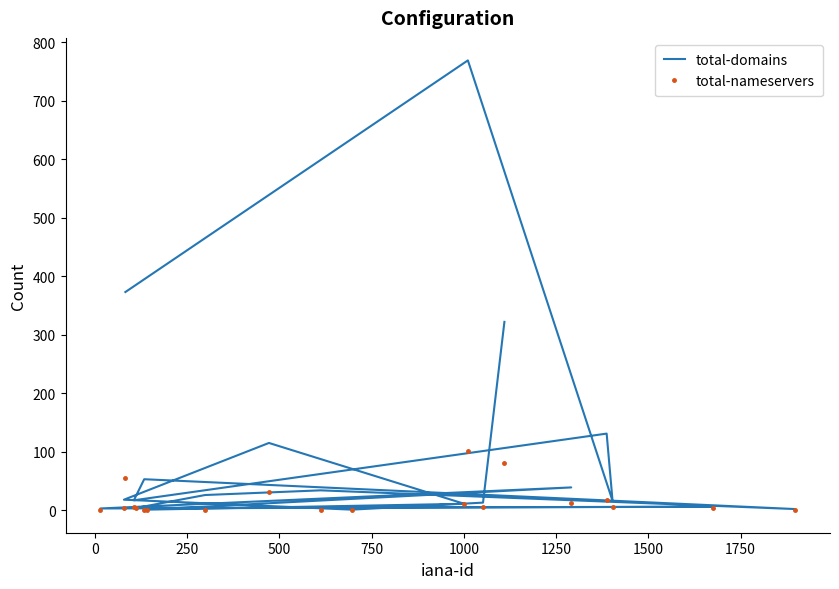

Which series has the largest range (max minus min)?

total-domains